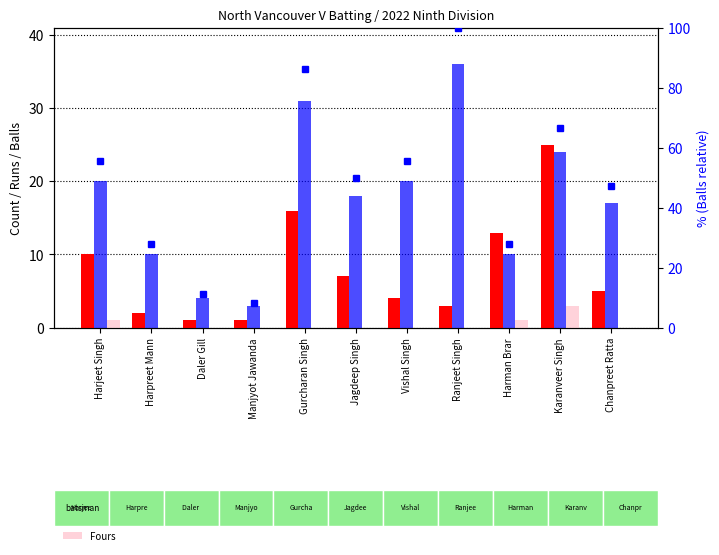

Reading left to right, extract all data points from this chart.

Runs: 10.0	2.0	1.0	1.0	16.0	7.0	4.0	3.0	13.0	25.0	5.0
Balls: 20.0	10.0	4.0	3.0	31.0	18.0	20.0	36.0	10.0	24.0	17.0
Fours: 1.0	0.0	0.0	0.0	0.0	0.0	0.0	0.0	1.0	3.0	0.0
Balls %: 55.6	27.8	11.1	8.3	86.1	50.0	55.6	100.0	27.8	66.7	47.2